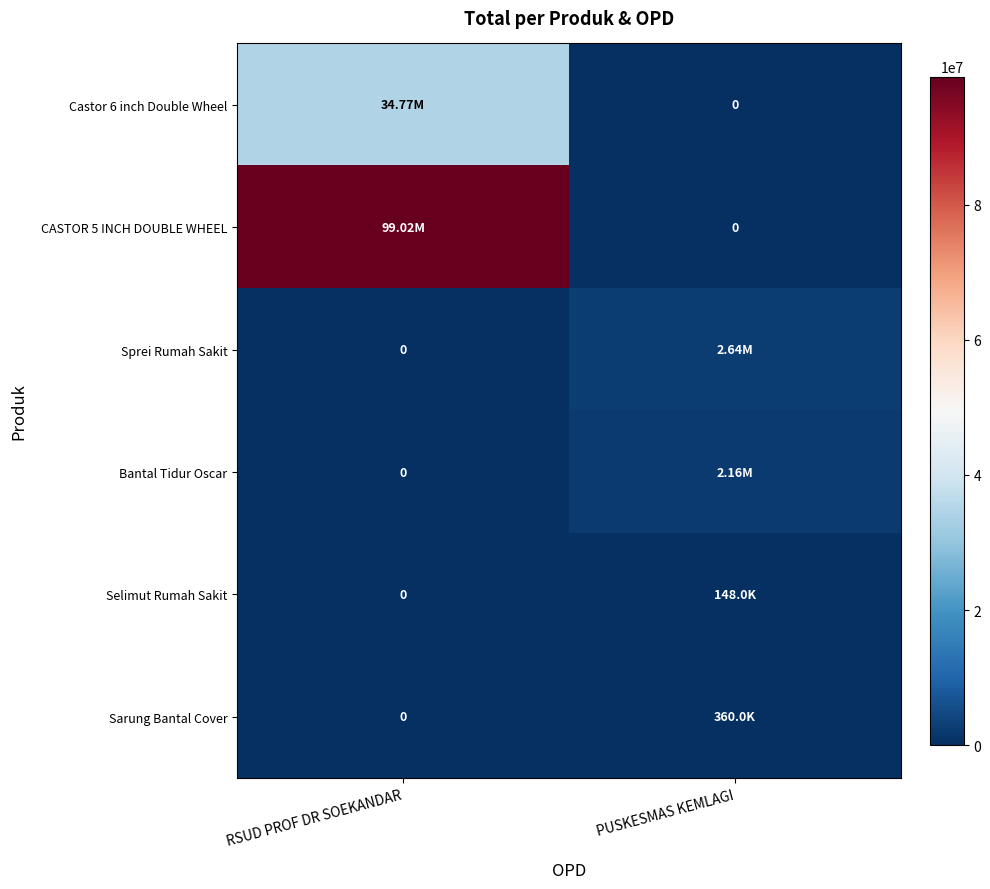

Is it true that Selimut Rumah Sakit equals 148000 at PUSKESMAS KEMLAGI?

True